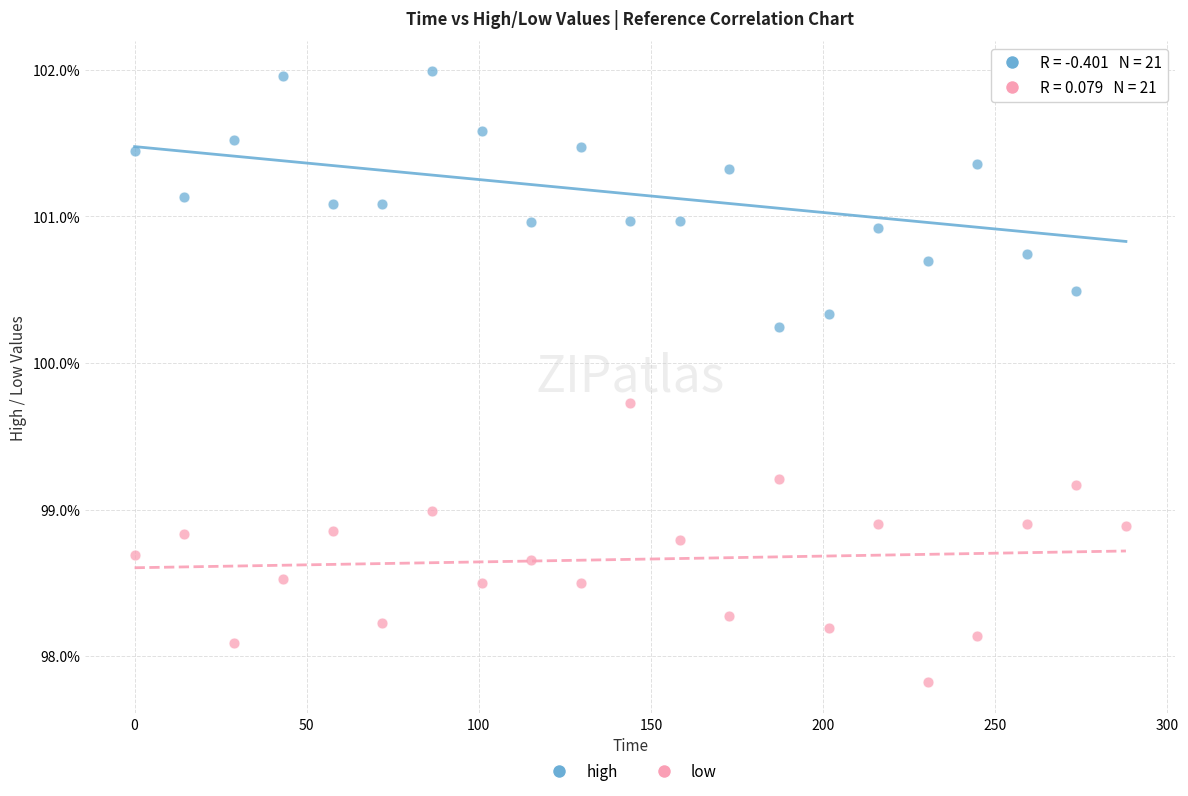

What are all the series names shown in the legend?

high, low